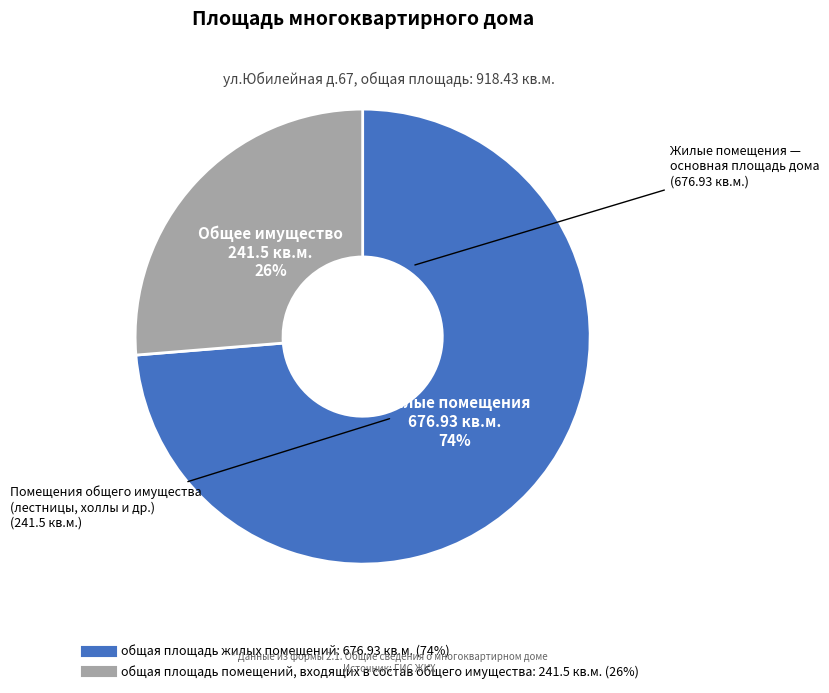

Combined, do общая площадь помещений, входящих в состав общего имущества and общая площадь жилых помещений account for over 50%?

Yes